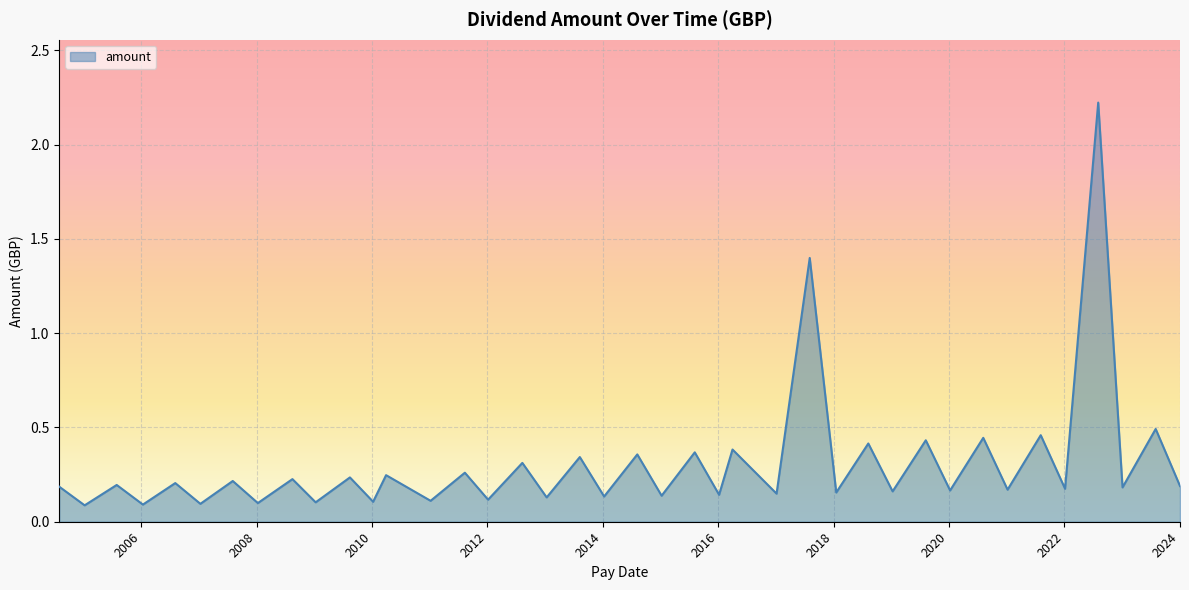

What is the greatest value displayed?

2.2